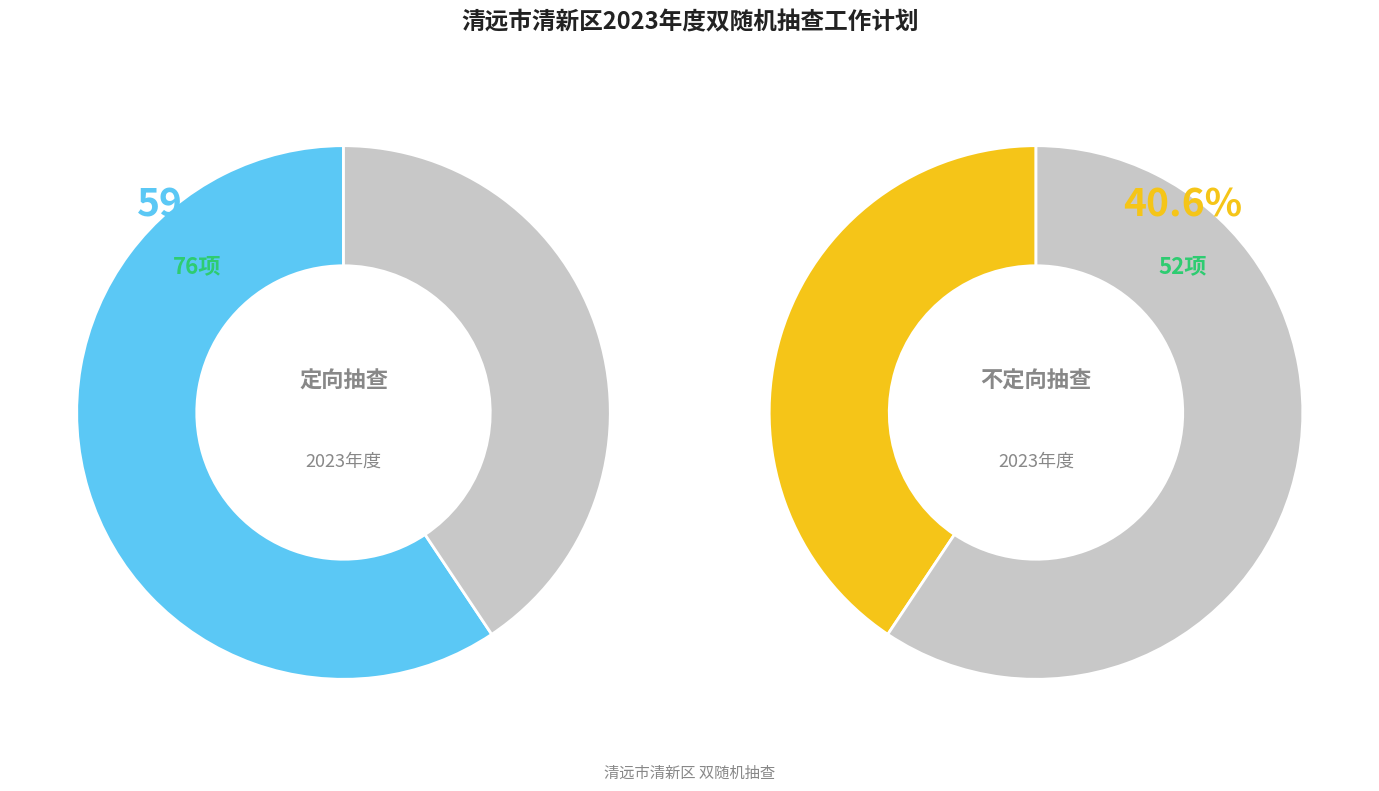

What is the majority slice?

定向